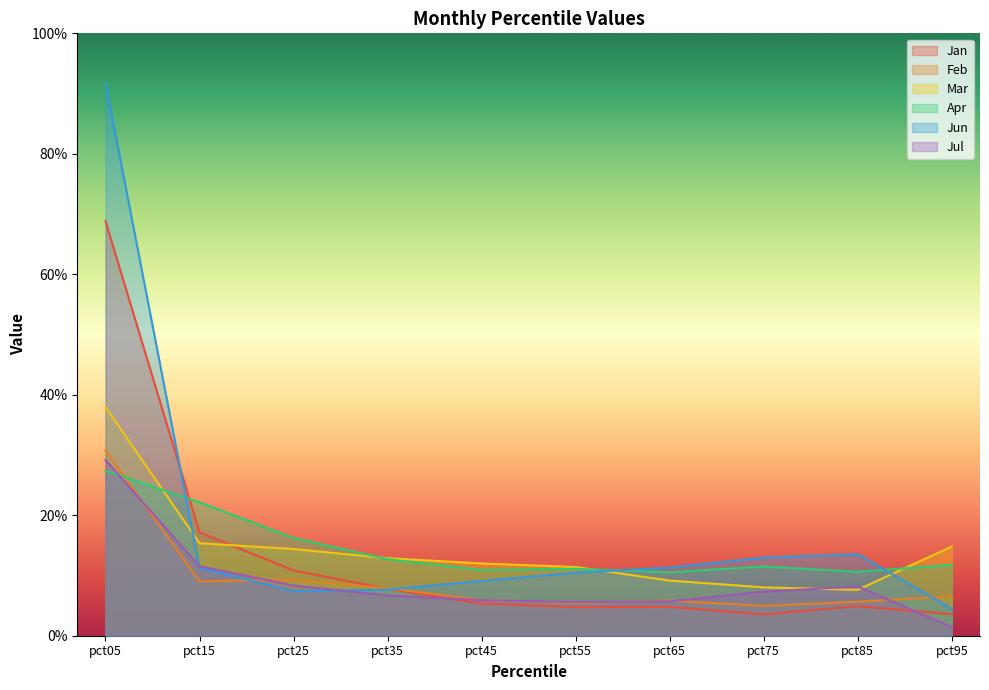

True or false: Apr and Jul intersect in this chart.

True